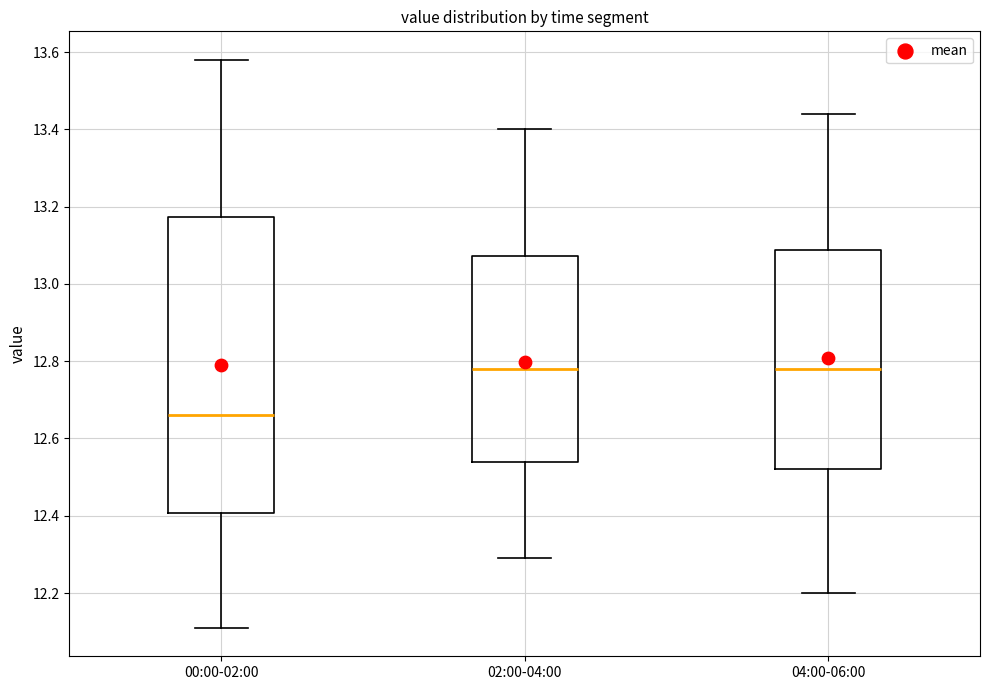

Which box is the tallest, from its lower edge to its upper edge?

00:00-02:00